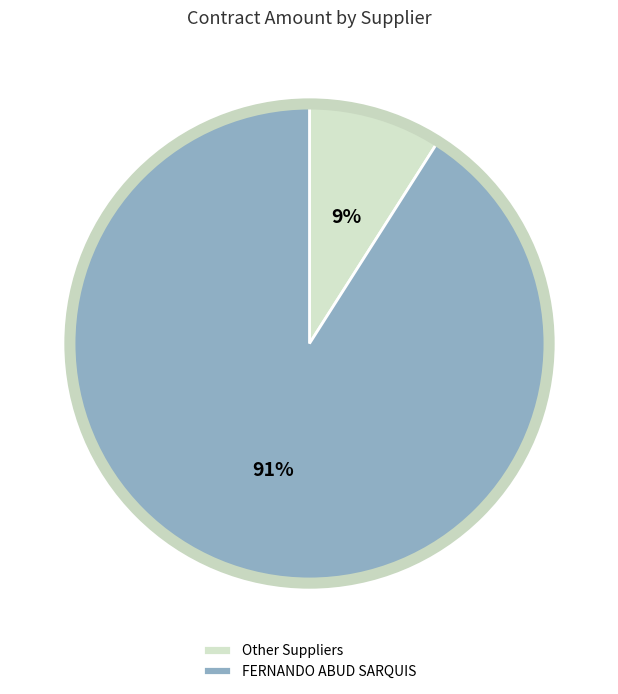

What is the largest slice in the pie chart?

FERNANDO ABUD SARQUIS